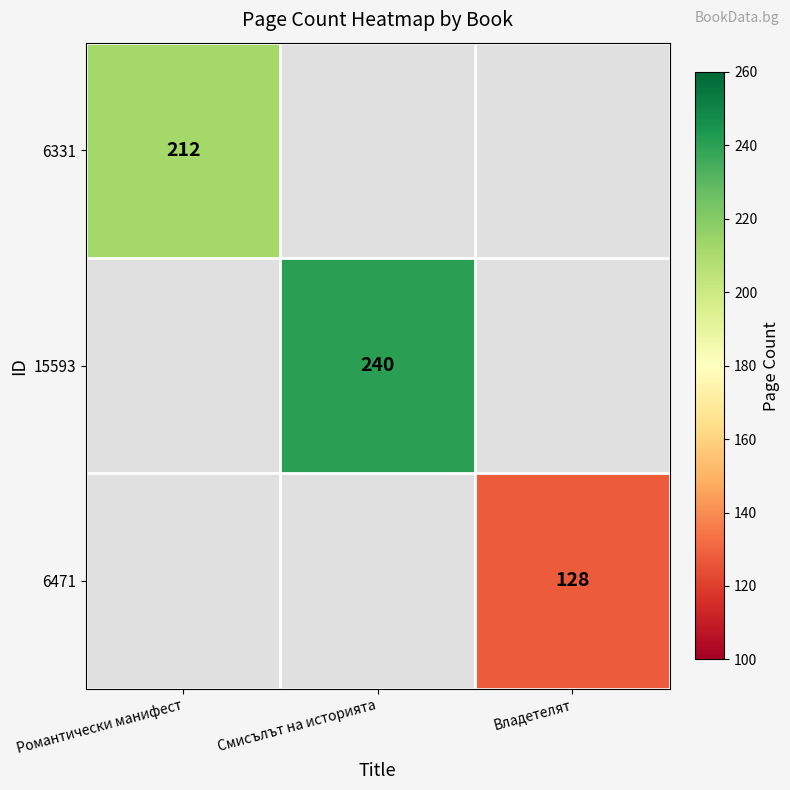

The 6471 series shows 128 at Владетелят. True or false?

True